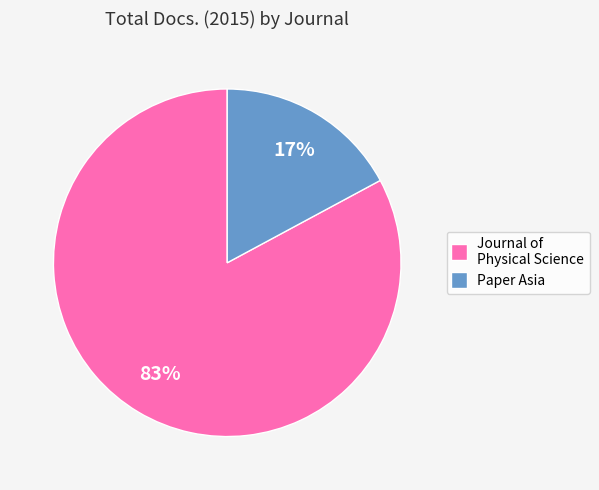

Which category has the smallest portion of the pie?

Paper Asia